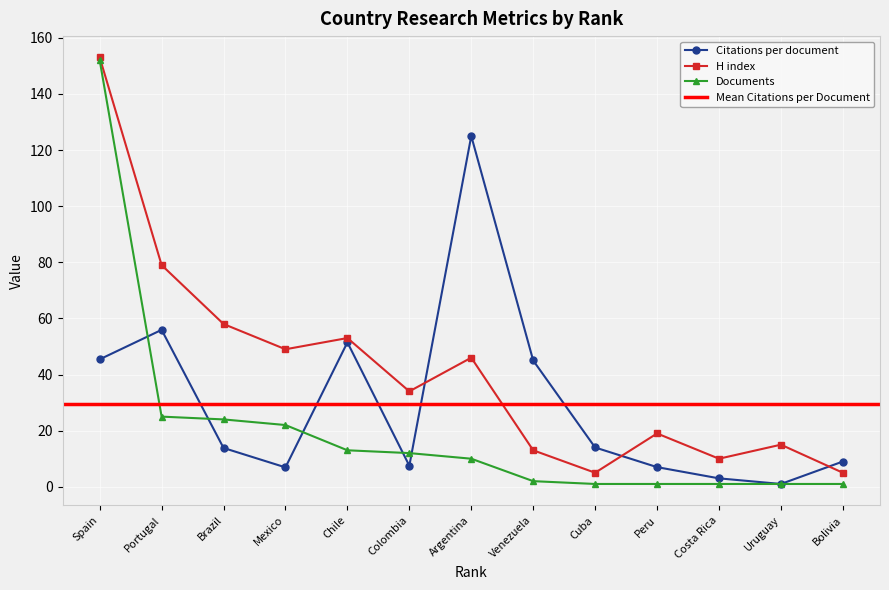

What is the sum of the H index values at Venezuela and Spain?

166.0